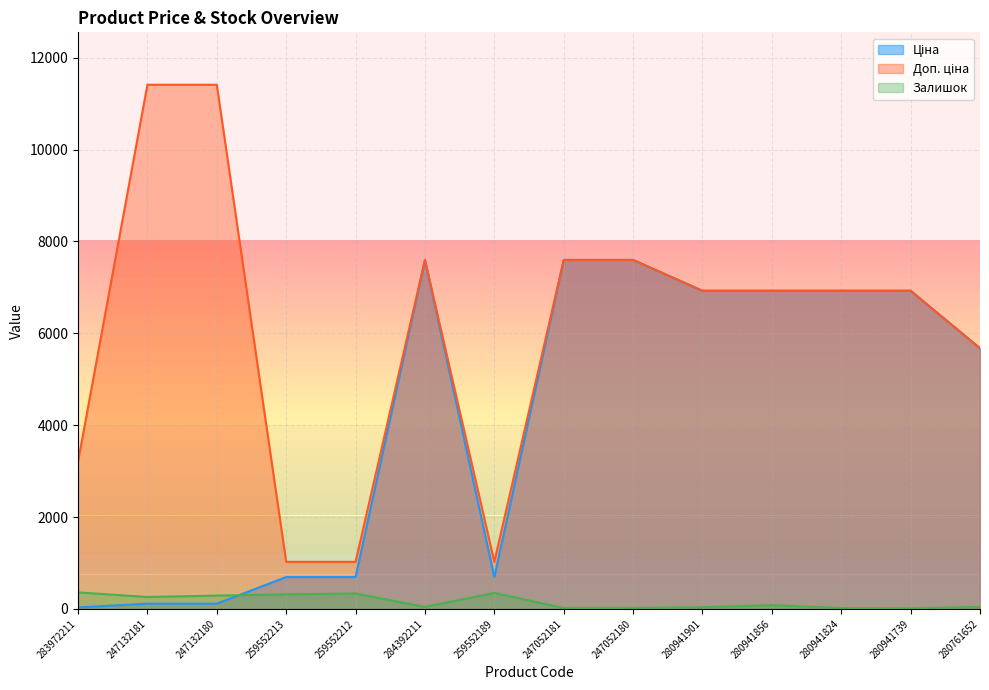

Which series has the largest total across all categories?

Доп. ціна